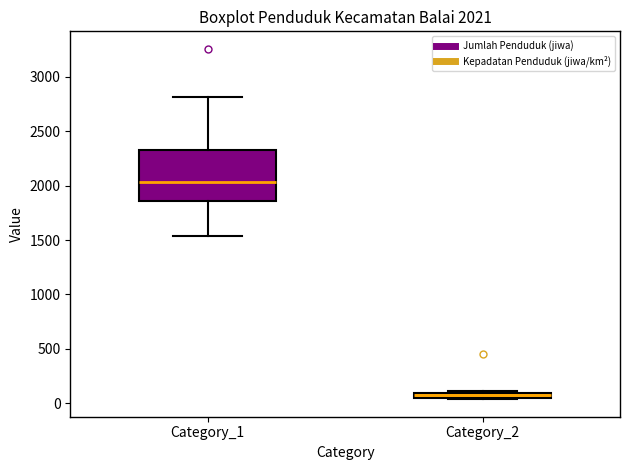

Comparing the boxes themselves (not the whiskers), which one is the tallest?

Category_1